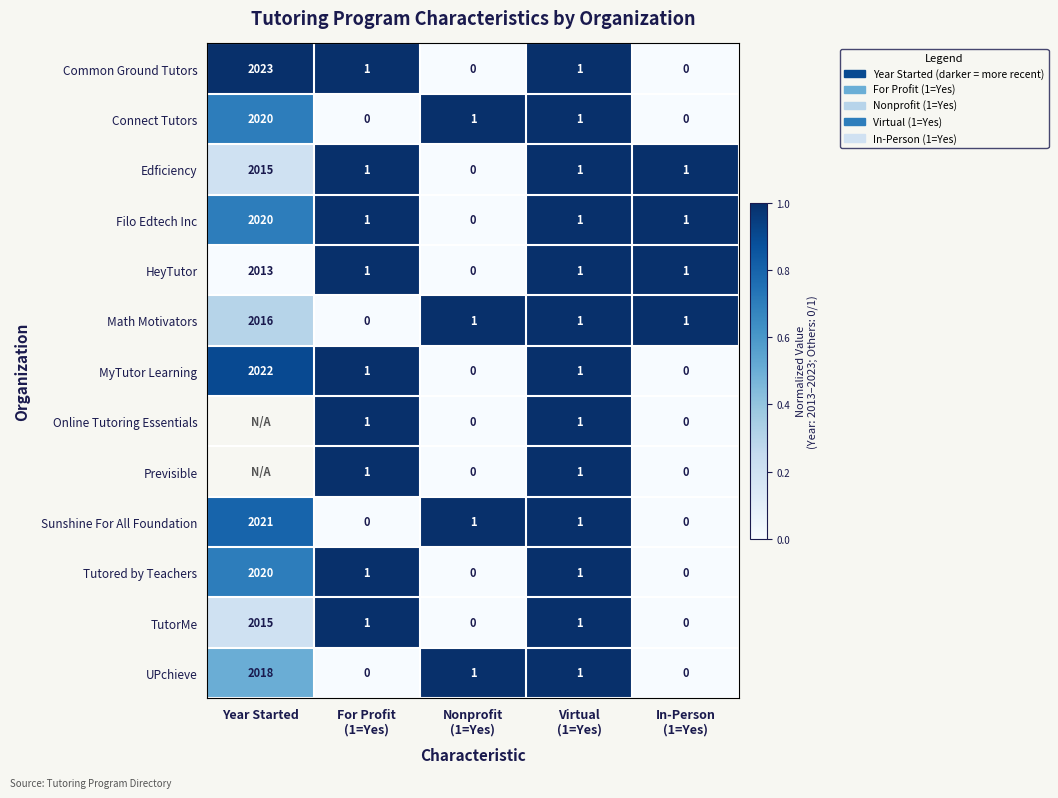

What is the difference between the maximum and minimum values in the Sunshine For All Foundation series?

2021